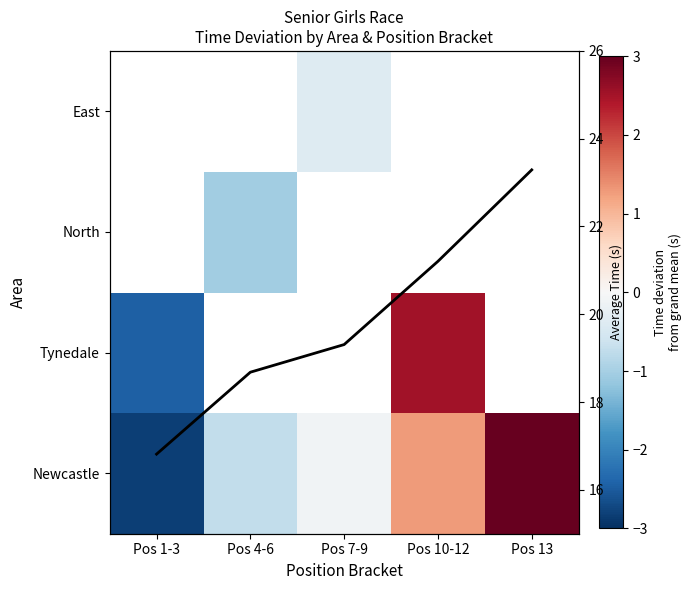

What is the difference between the Newcastle values at Pos 10-12 and Pos 1-3?

4.1